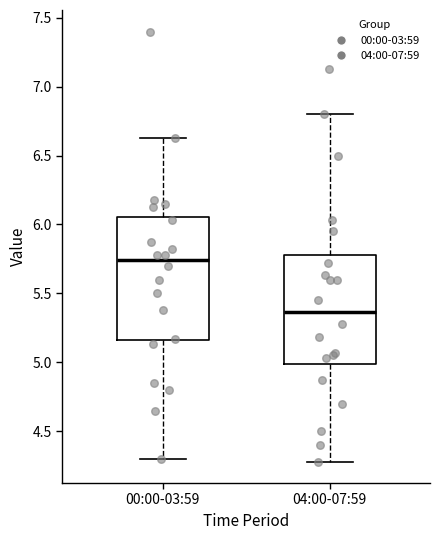

Where is the lower edge of the box for 04:00-07:59 on the y-axis? The values are not printed on the chart, so give them approximately, as read against the axis.

5.00